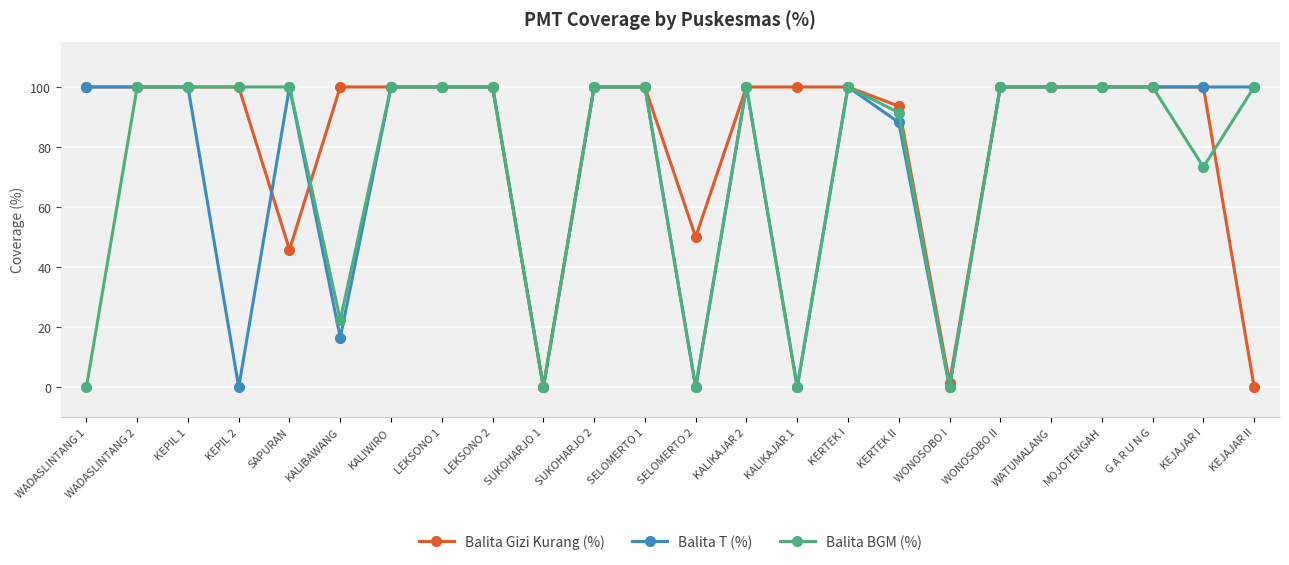

What is the average value of the Balita BGM (%) series?

74.5